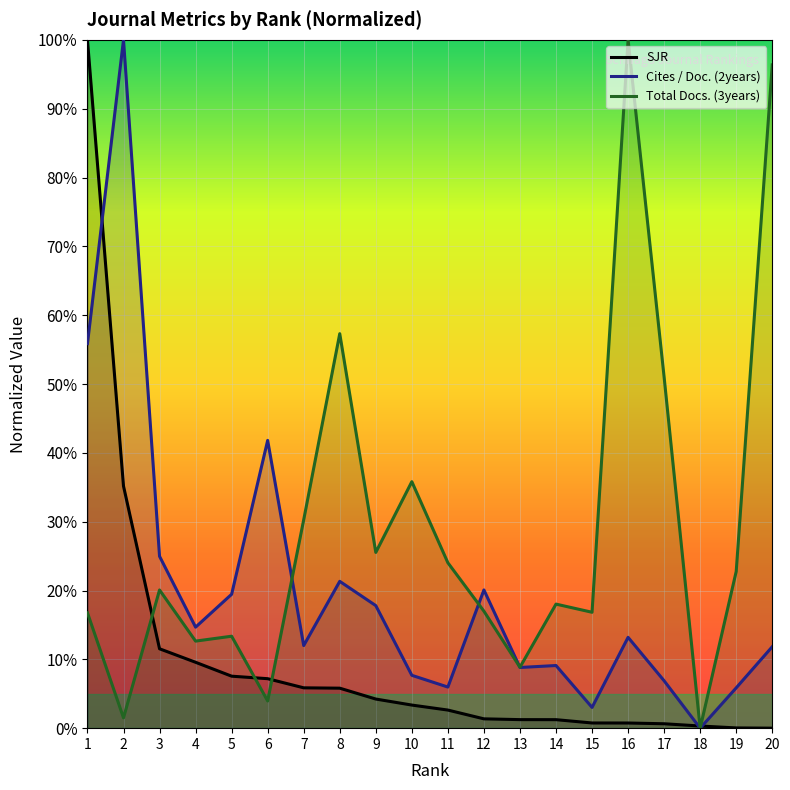

Rank the series by their maximum value, from lowest to highest.

SJR, Cites / Doc. (2years), Total Docs. (3years)